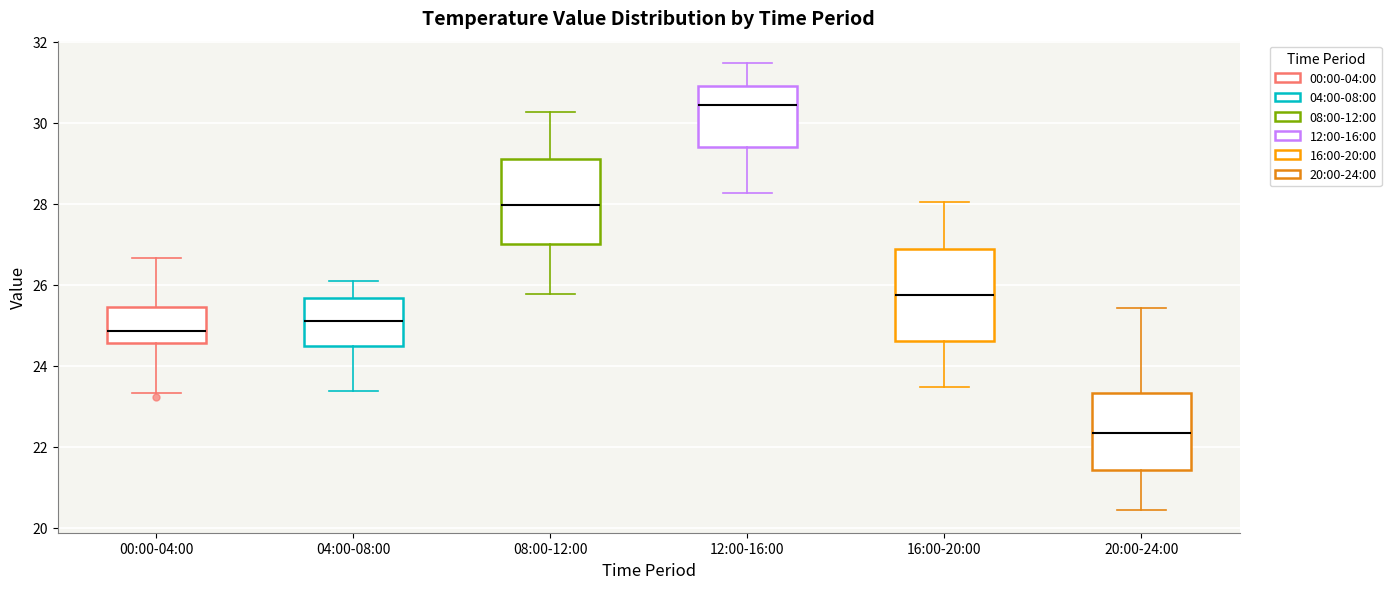

Where does the lower whisker of the box for 08:00-12:00 end on the y-axis? The values are not printed on the chart, so give them approximately, as read against the axis.

25.8